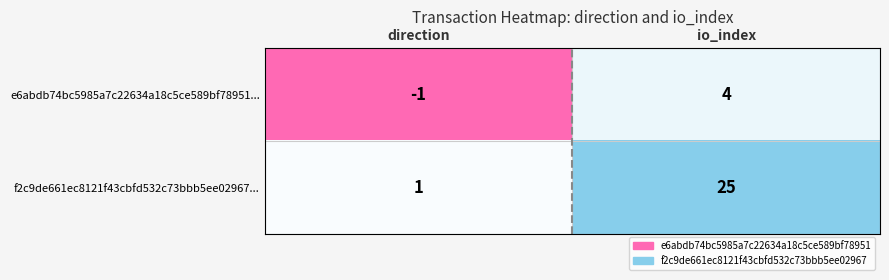

At io_index, list the series in order from smallest to largest.

e6abdb74bc5985a7c22634a18c5ce589bf78951..., f2c9de661ec8121f43cbfd532c73bbb5ee02967...